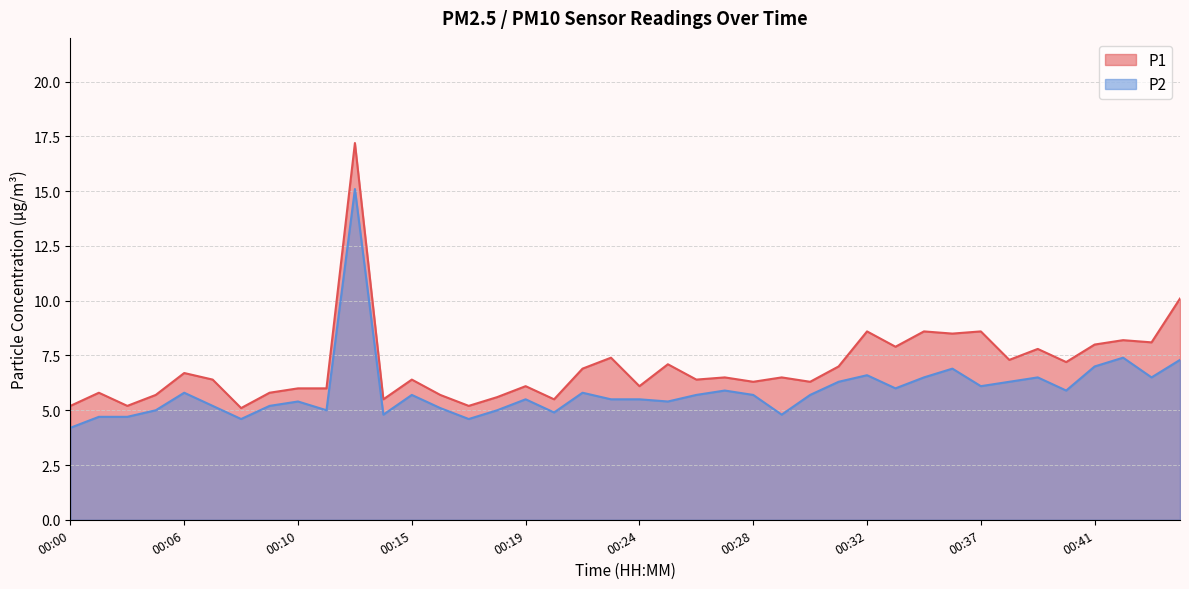

Which has a higher value, 00:06 or 00:09?

00:06